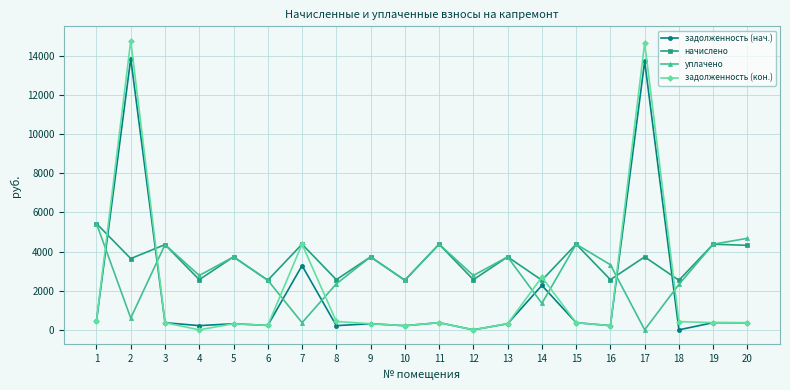

True or false: задолженность (кон.) and уплачено cross at least once.

True